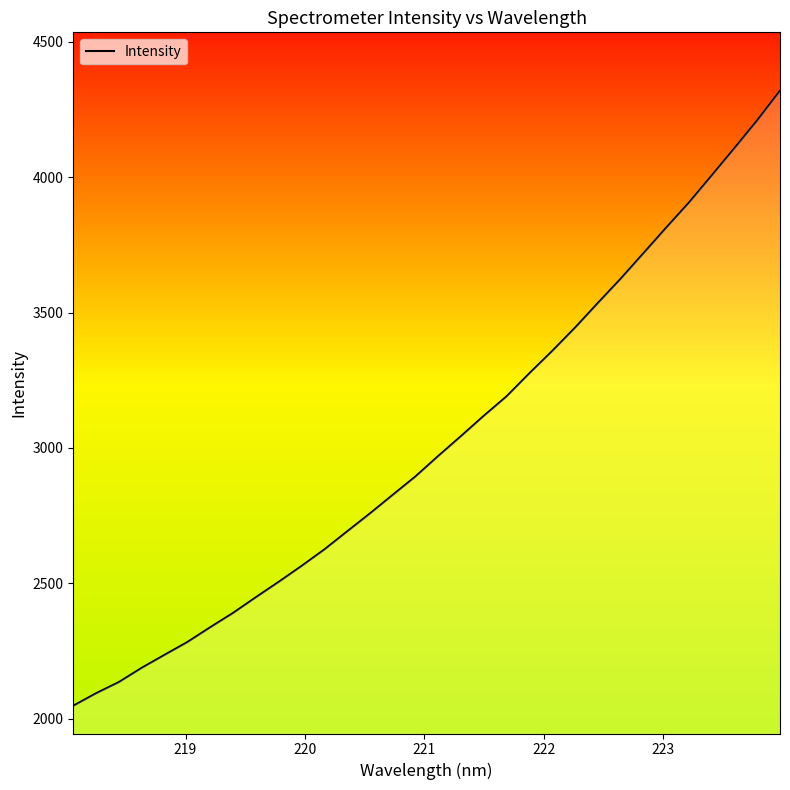

What is the maximum value shown in the chart?

4319.1